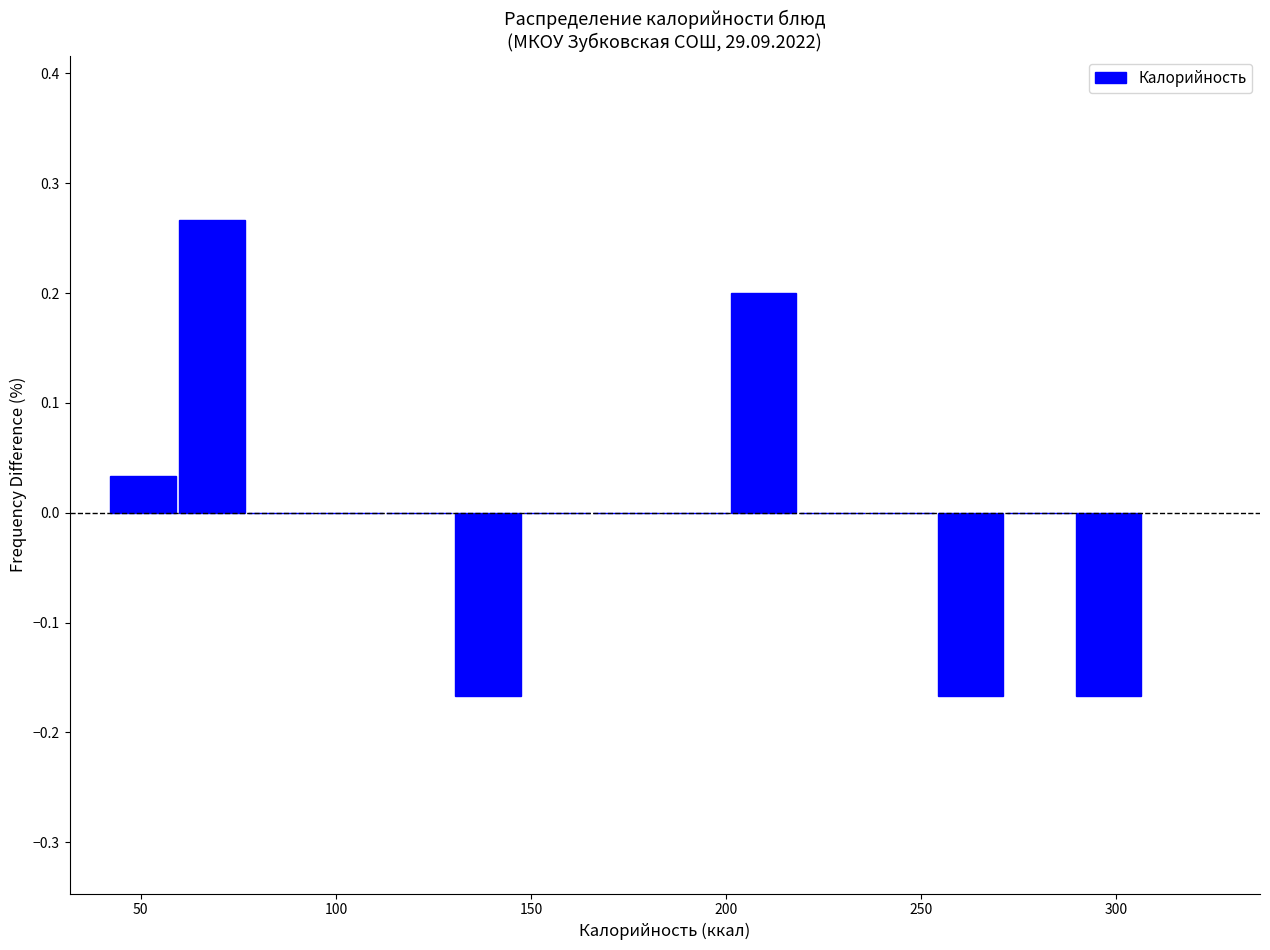

Read against the x-axis, roughly where is the centre of the tallest bar?

70